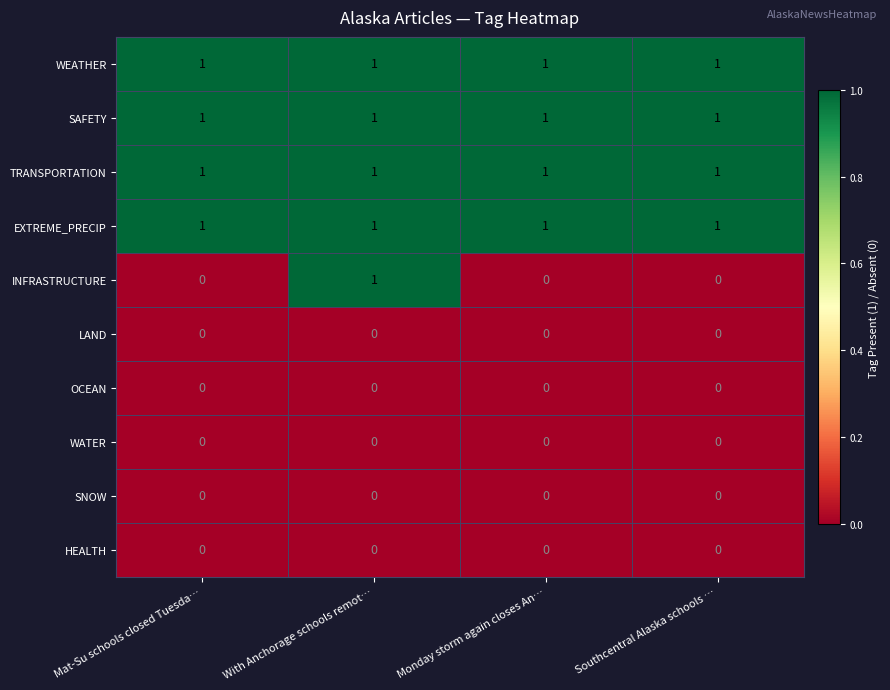

Between With Anchorage schools remot… and Southcentral Alaska schools …, which series saw the biggest shift?

INFRASTRUCTURE